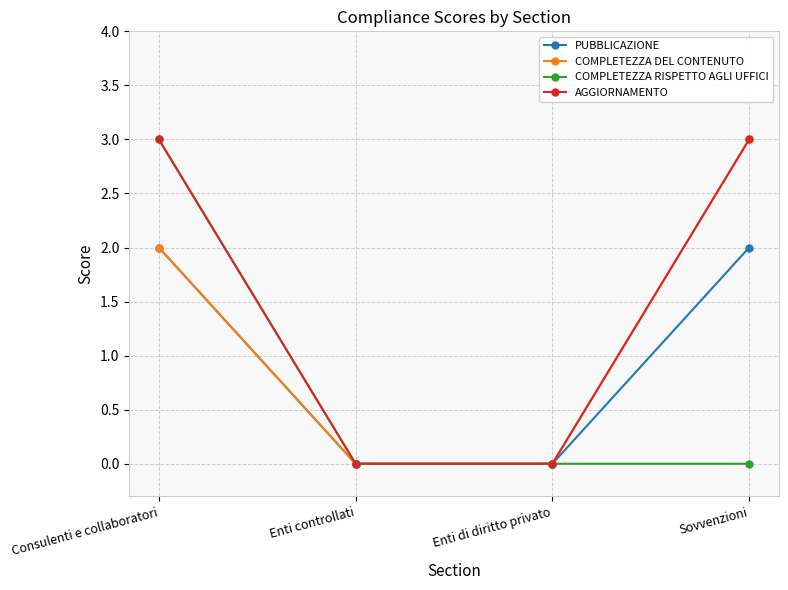

What is the difference between the maximum and second lowest values in the PUBBLICAZIONE series?

2